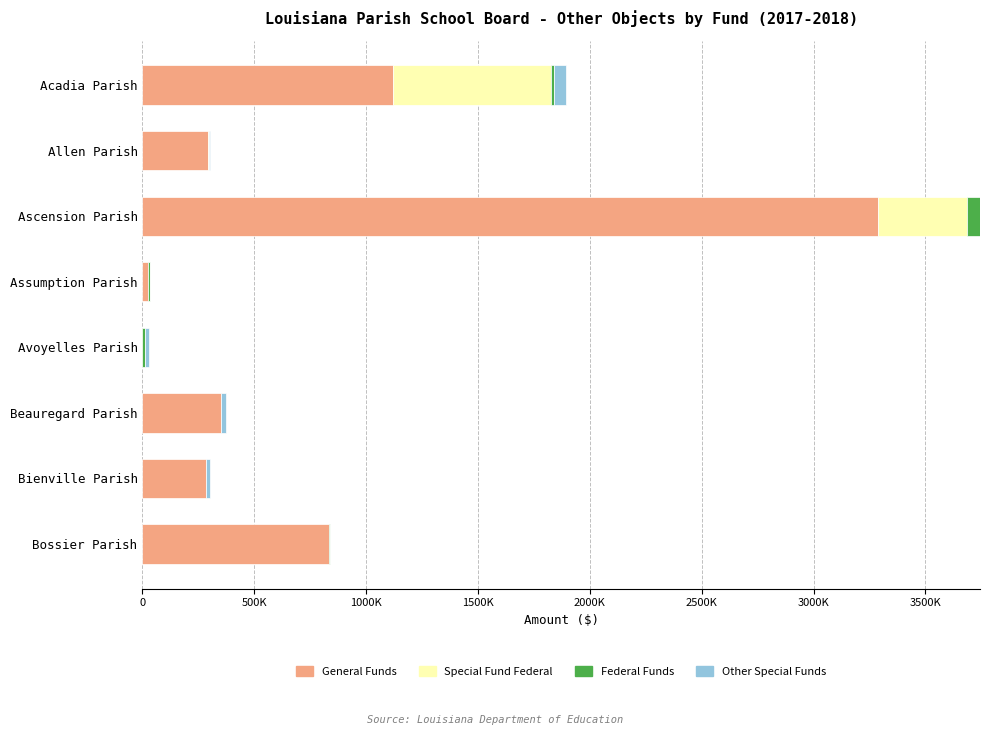

What are all the series names shown in the legend?

General Funds, Special Fund Federal, Federal Funds, Other Special Funds